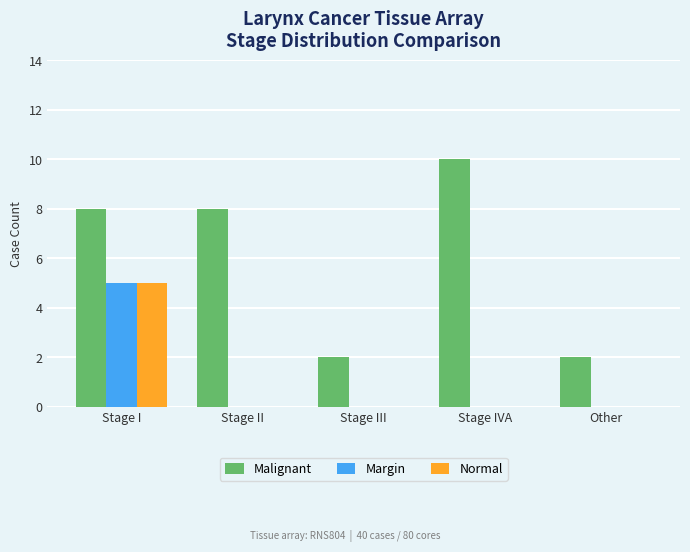

Which series has the largest total across all categories?

Malignant